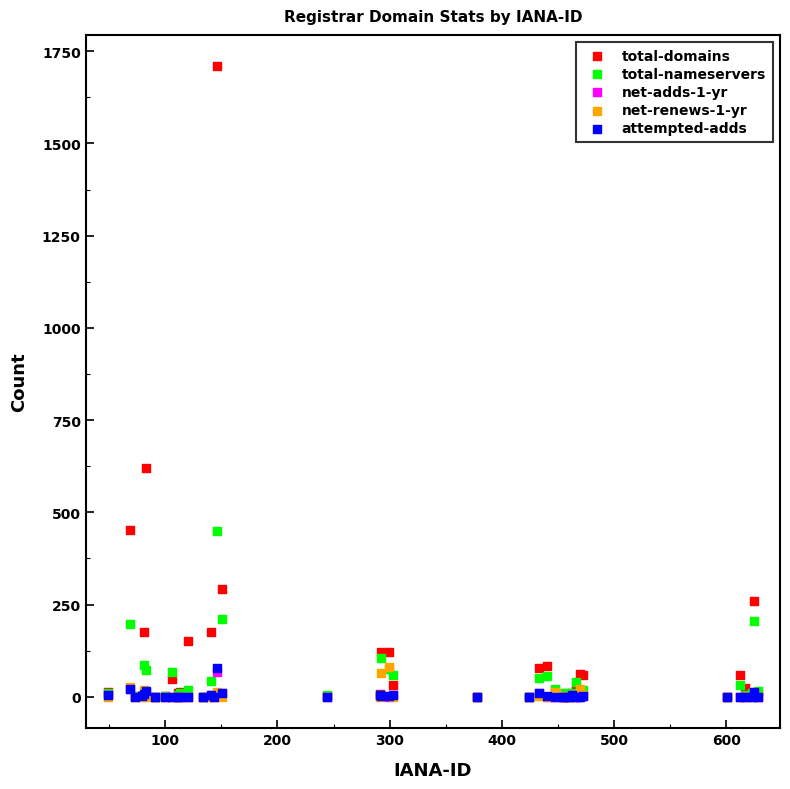

What are all the series names shown in the legend?

total-domains, total-nameservers, net-adds-1-yr, net-renews-1-yr, attempted-adds